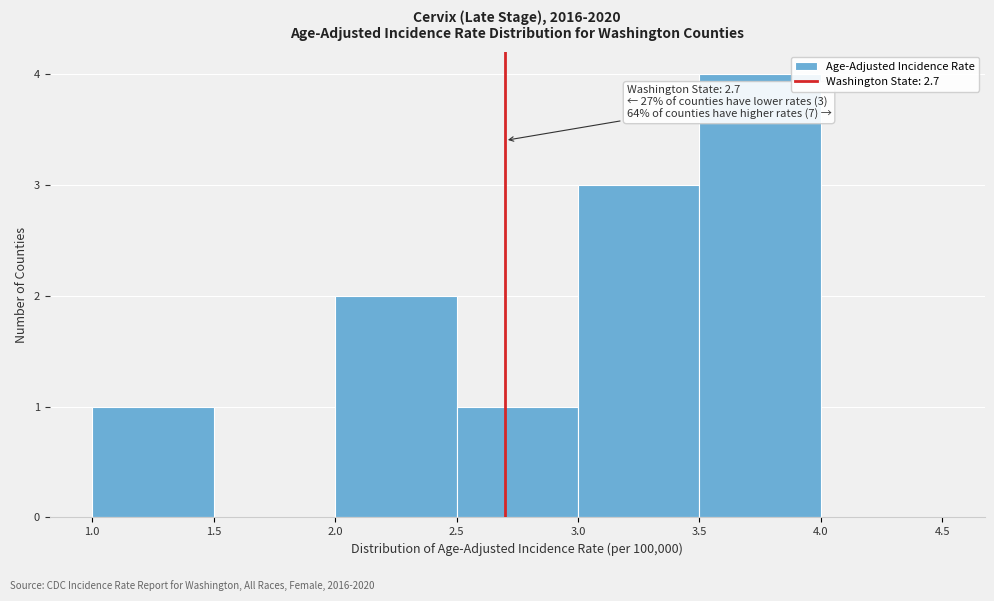

Which range on the x-axis has the tallest bar?

3.5 to 4.0